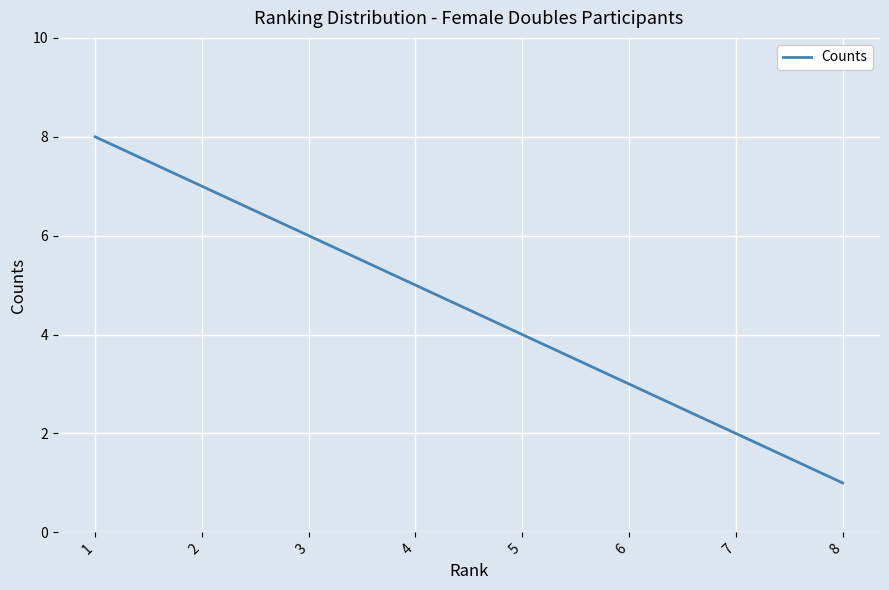

True or false: the data shows 5 at 4.

True